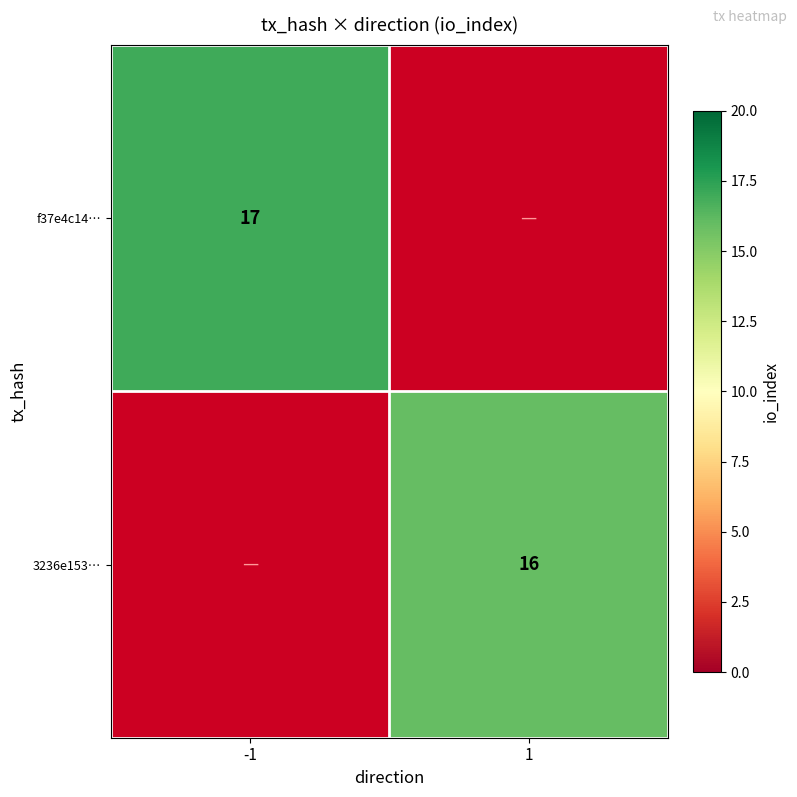

The value of 3236e153… at 1 is 16. True or false?

True